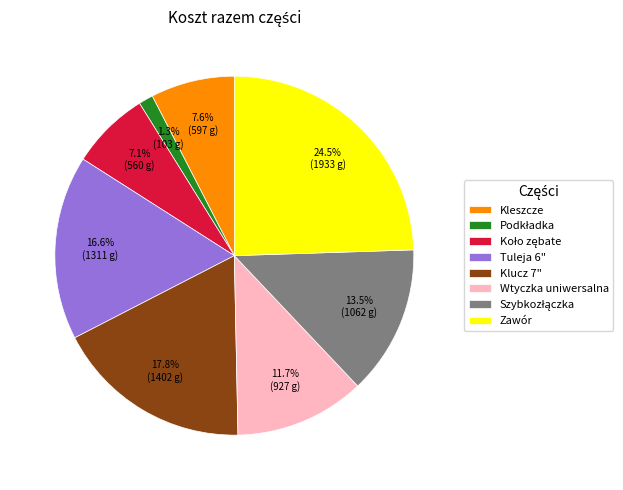

To the nearest percent, what is the difference between the largest and smallest slice percentages?

23%